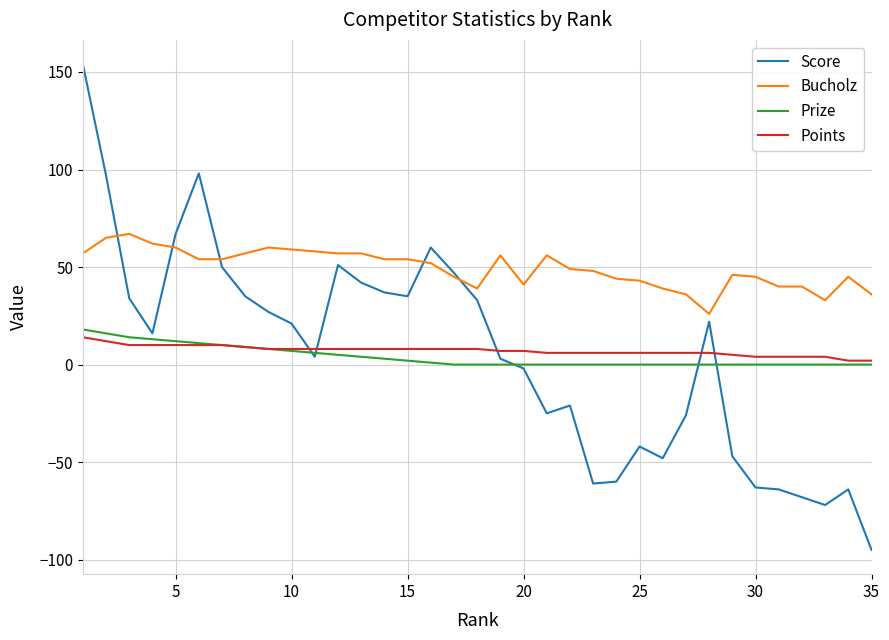

What is the greatest value displayed?

154